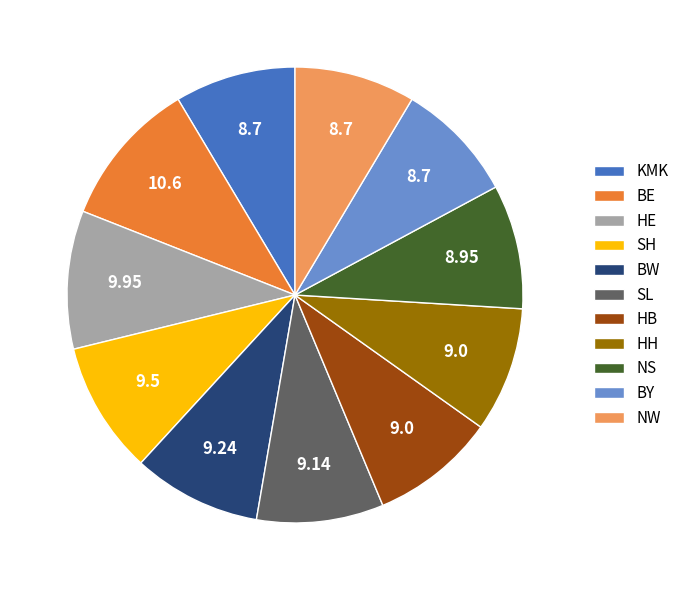

Which has a higher value, BY or BW?

BW